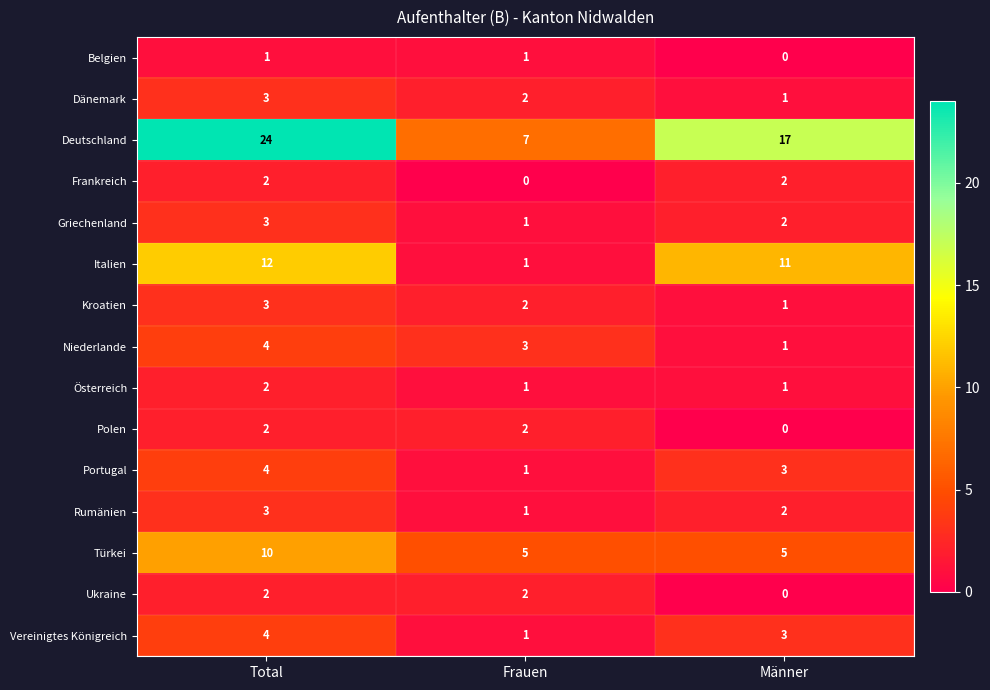

Is the value of Griechenland at Frauen greater than the value of Vereinigtes Königreich at Männer?

No